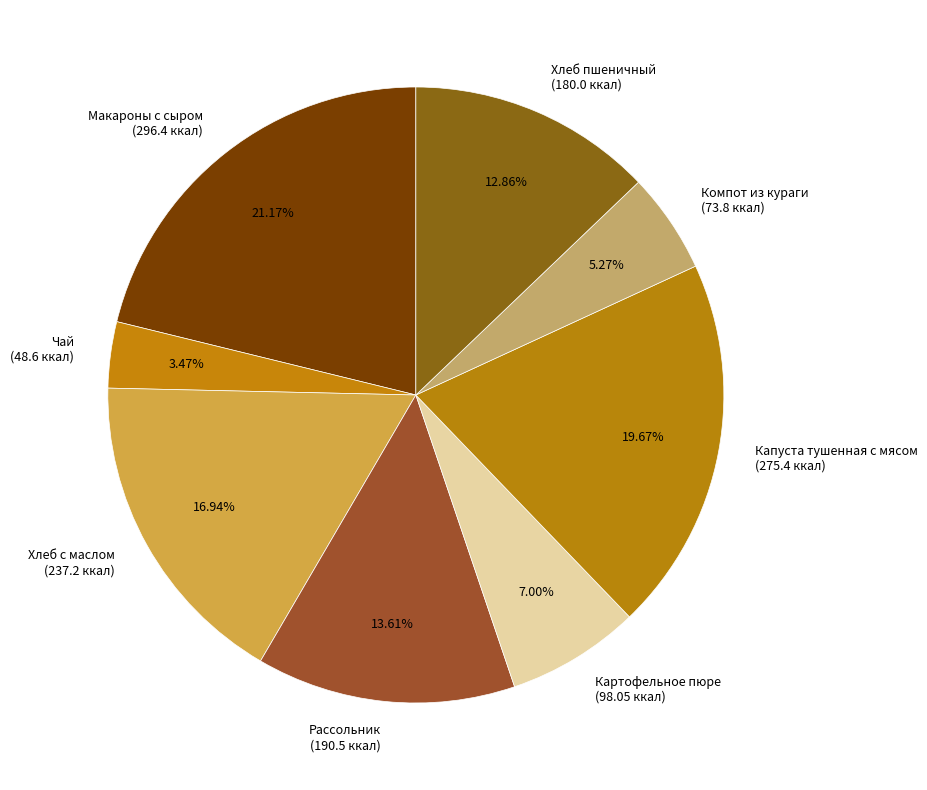

Do Компот из кураги and Хлеб пшеничный together represent more than half of the pie?

No